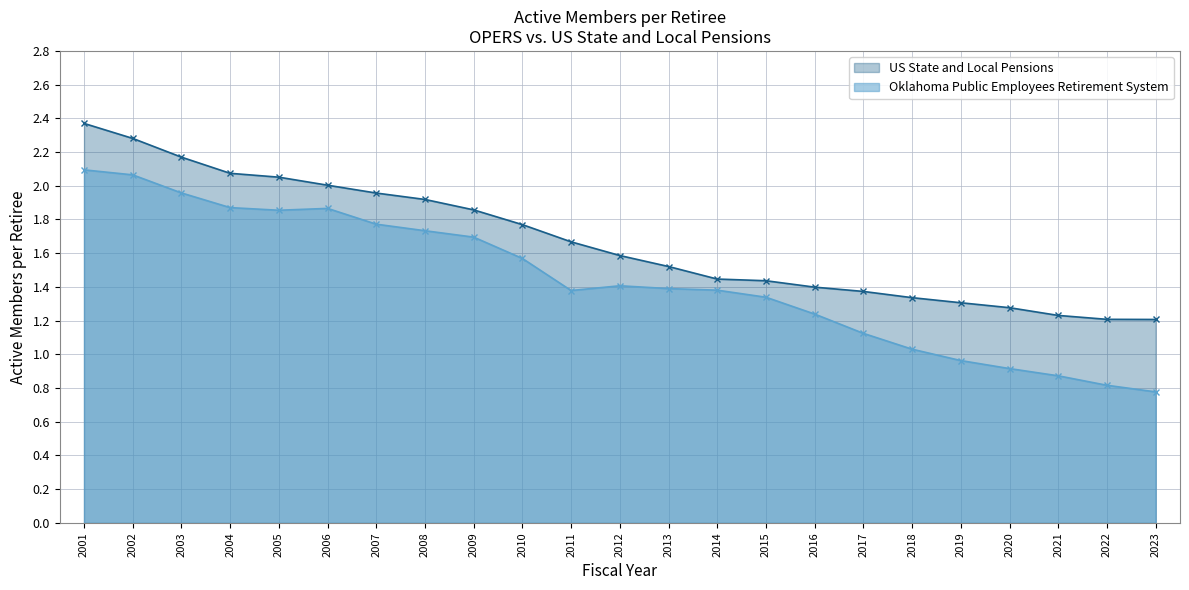

True or false: Oklahoma Public Employees Retirement System and US State and Local Pensions intersect in this chart.

False